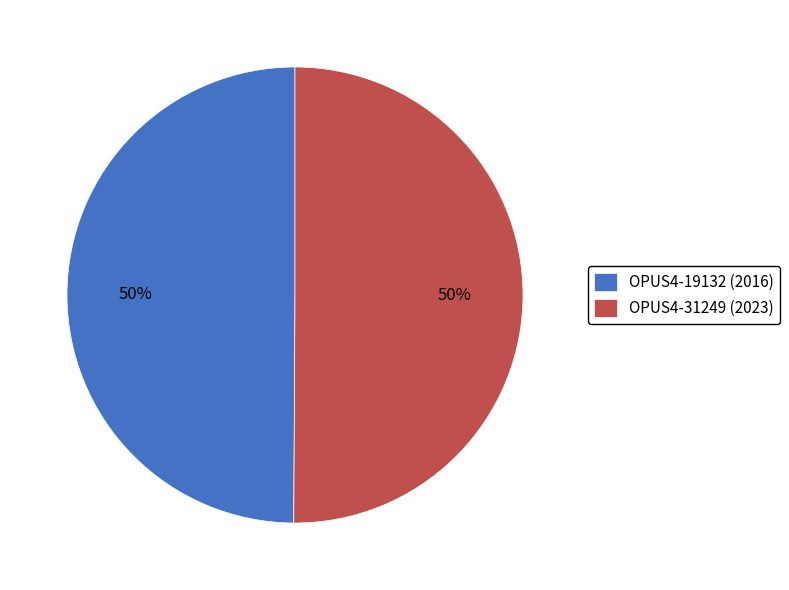

Approximately how many times larger is the value at OPUS4-31249 (2023) compared to OPUS4-19132 (2016)?

1.0